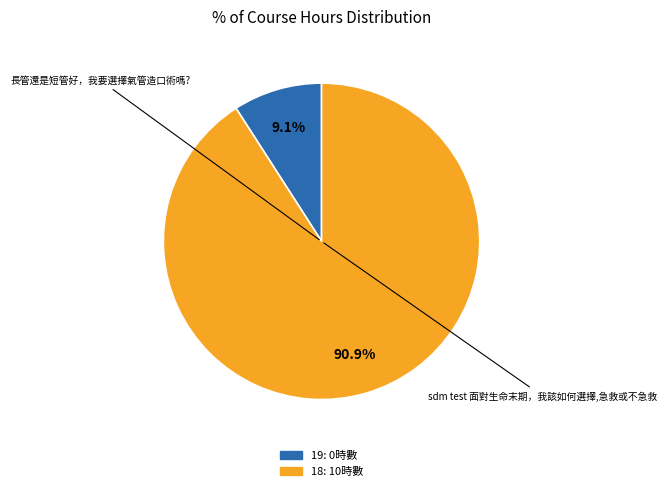

To the nearest percent, what is the average slice percentage?

50%